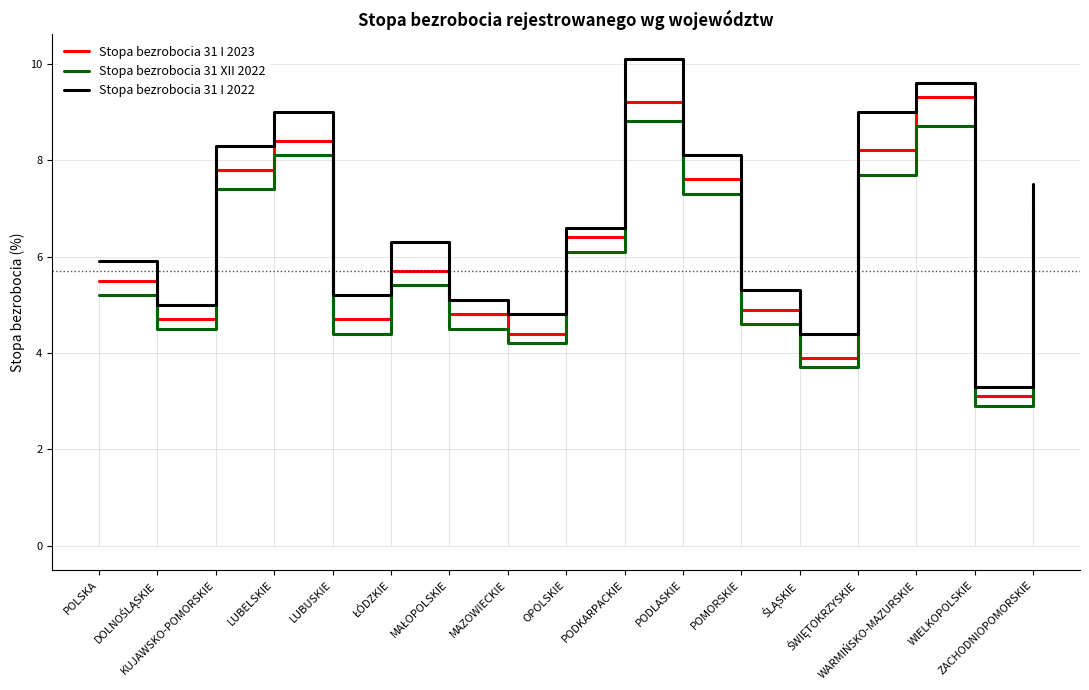

What is the difference between the maximum and minimum values in the Stopa bezrobocia 31 I 2022 series?

6.8